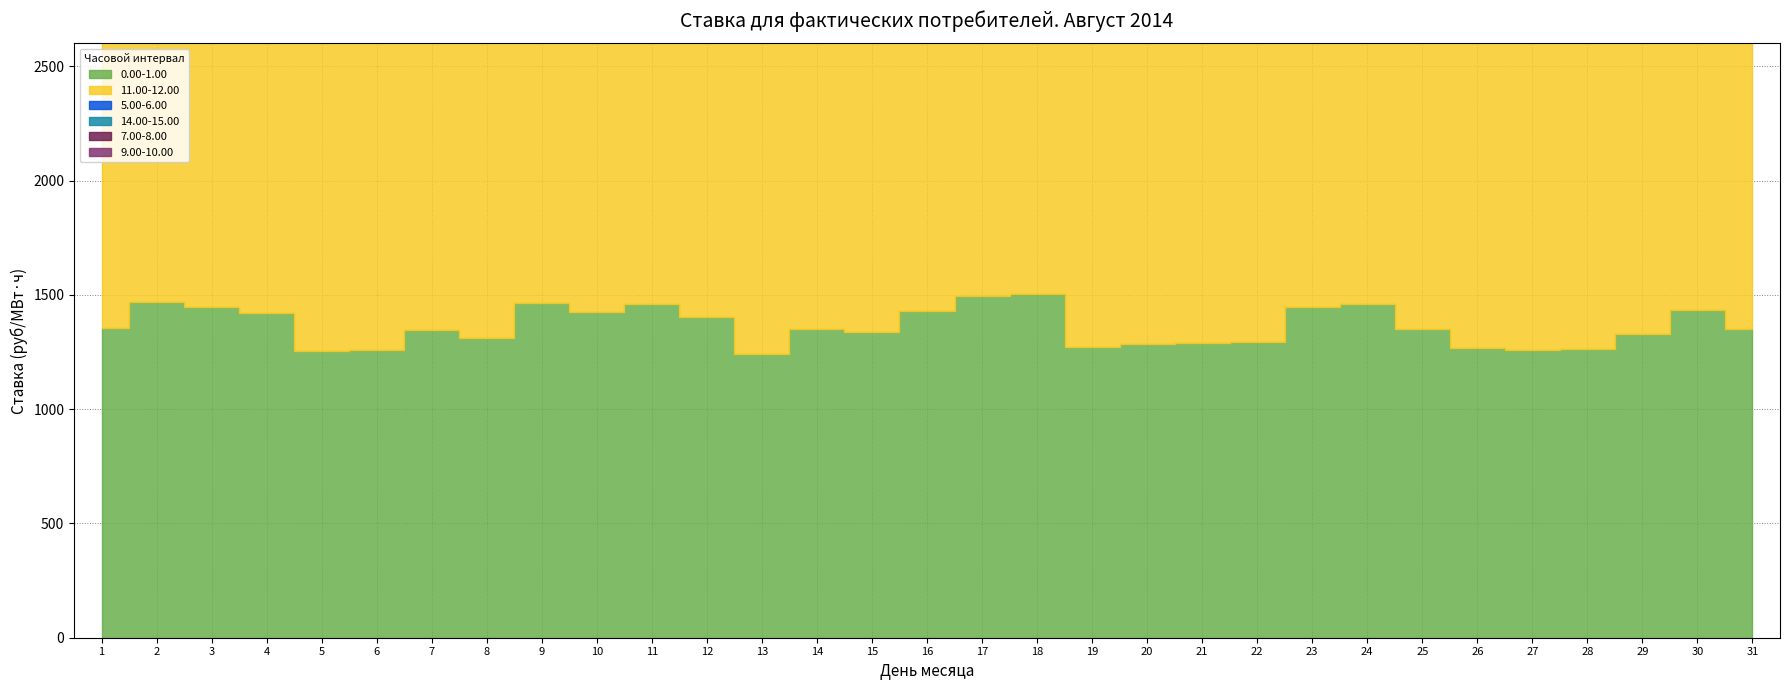

True or false: 14.00-15.00 and 7.00-8.00 cross at least once.

False